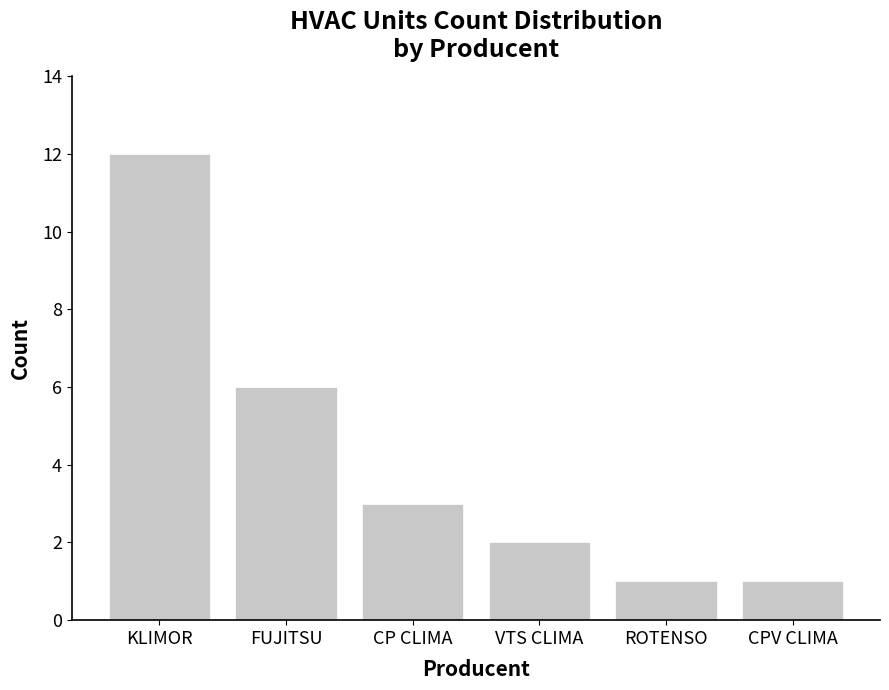

What is the difference between the second highest and minimum values?

5